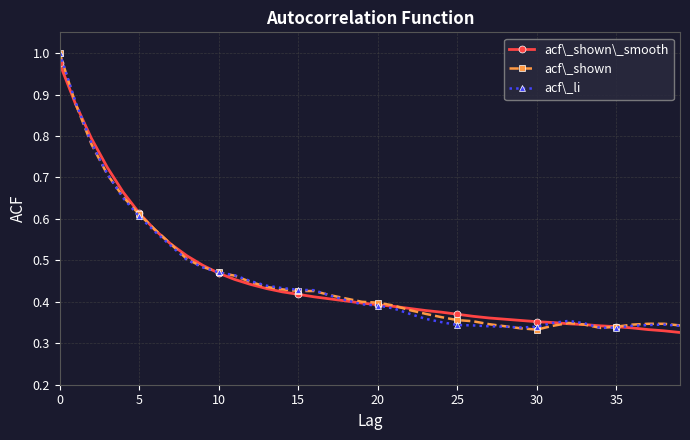

At how many categories does at least one series exceed 0?

40